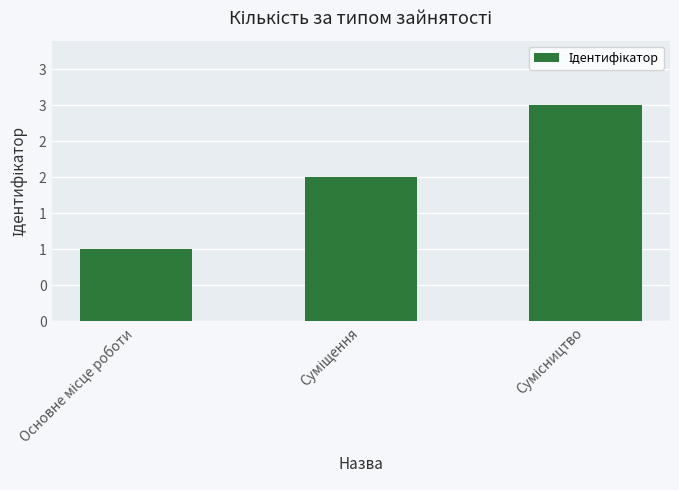

What is the smallest value displayed?

1